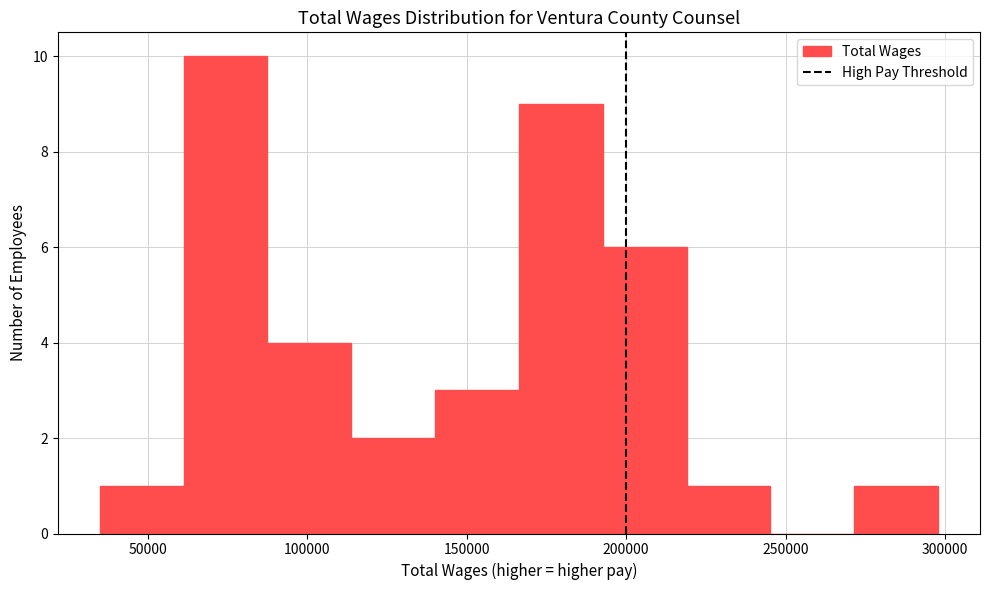

Over which range of the x-axis is the bar tallest?

60000 to 90000